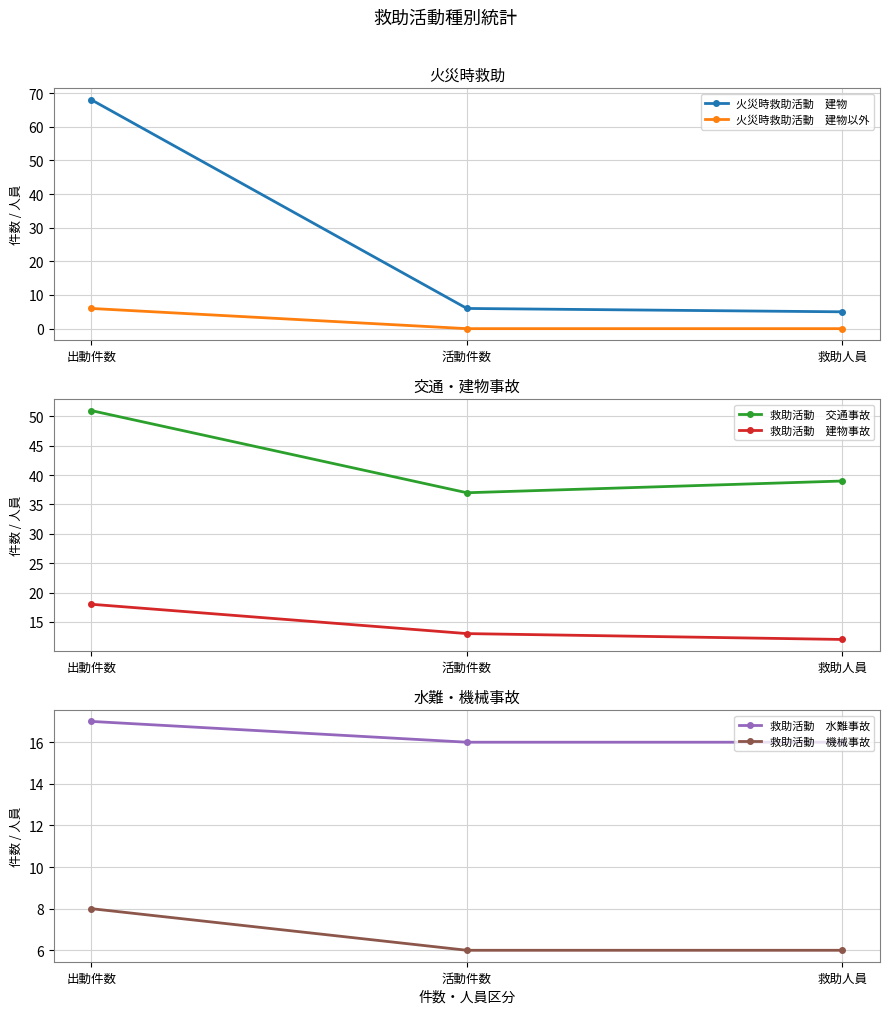

What is the maximum value shown in the chart?

68